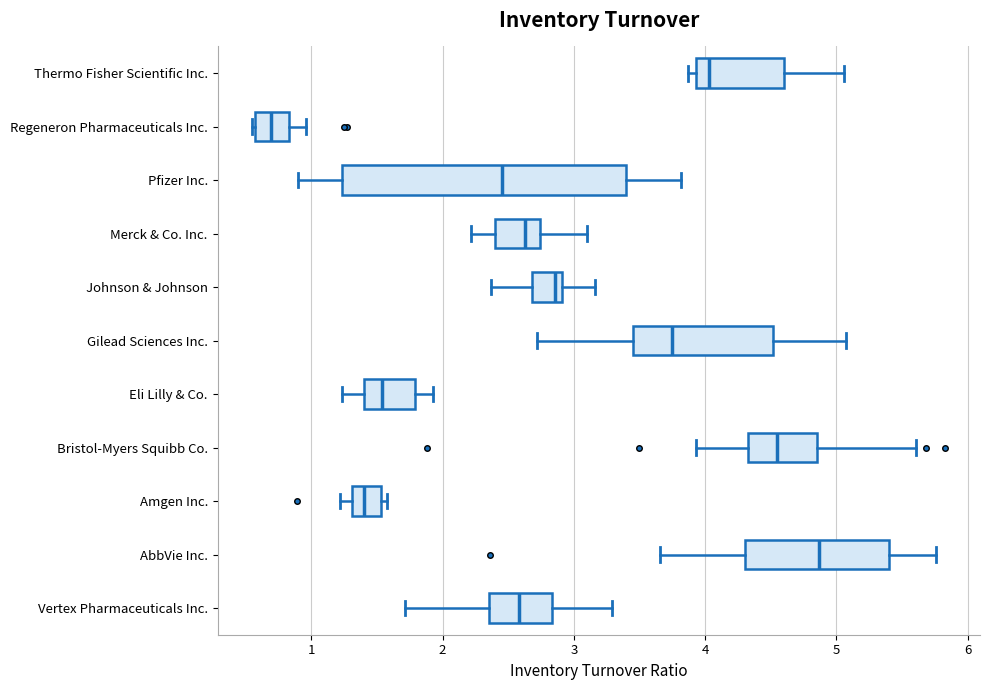

Reading bottom to top, read every box against the x-axis: the position of its median line, the range the box covers, and the ends of its whiskers. The values are not printed on the chart, so give them approximately, as read against the axis.

Vertex Pharmaceuticals Inc.: median 2.6, box 2.4 to 2.8, whiskers 1.7 to 3.3
AbbVie Inc.: median 4.9, box 4.3 to 5.4, whiskers 3.7 to 5.8
Amgen Inc.: median 1.4, box 1.3 to 1.5, whiskers 1.2 to 1.6
Bristol-Myers Squibb Co.: median 4.6, box 4.3 to 4.9, whiskers 3.9 to 5.6
Eli Lilly & Co.: median 1.5, box 1.4 to 1.8, whiskers 1.2 to 1.9
Gilead Sciences Inc.: median 3.8, box 3.5 to 4.5, whiskers 2.7 to 5.1
Johnson & Johnson: median 2.9 (just left of the box's right edge), box 2.7 to 2.9, whiskers 2.4 to 3.2
Merck & Co. Inc.: median 2.6, box 2.4 to 2.7, whiskers 2.2 to 3.1
Pfizer Inc.: median 2.5, box 1.2 to 3.4, whiskers 0.9 to 3.8
Regeneron Pharmaceuticals Inc.: median 0.7, box 0.6 to 0.8, whiskers 0.6 to 1.0
Thermo Fisher Scientific Inc.: median 4.0, box 3.9 to 4.6, whiskers 3.9 (just left of the box's left edge) to 5.1